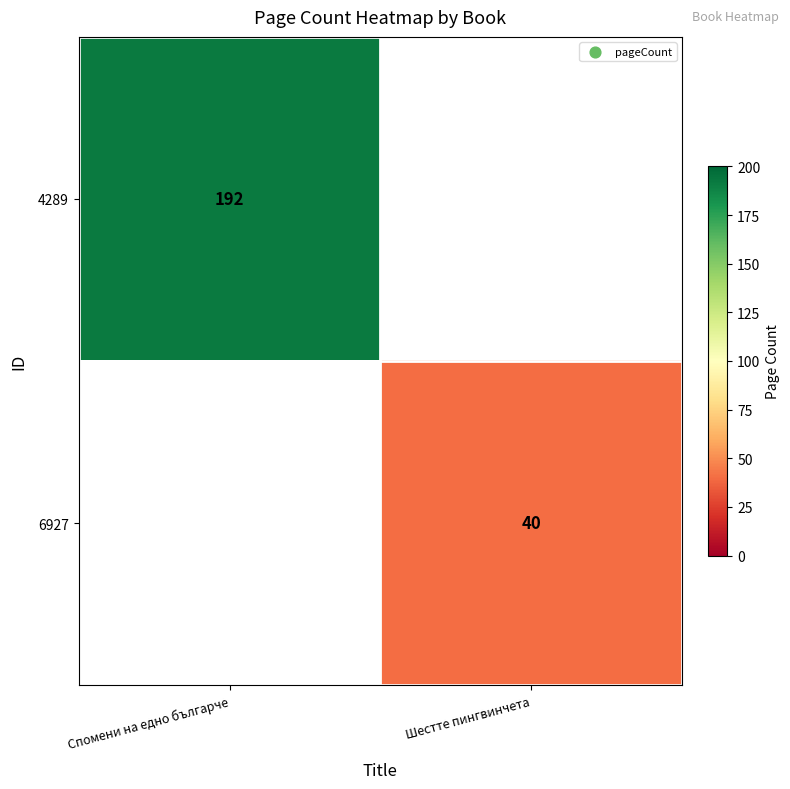

True or false: 4289 has a value of 192 at Спомени на едно българче.

True